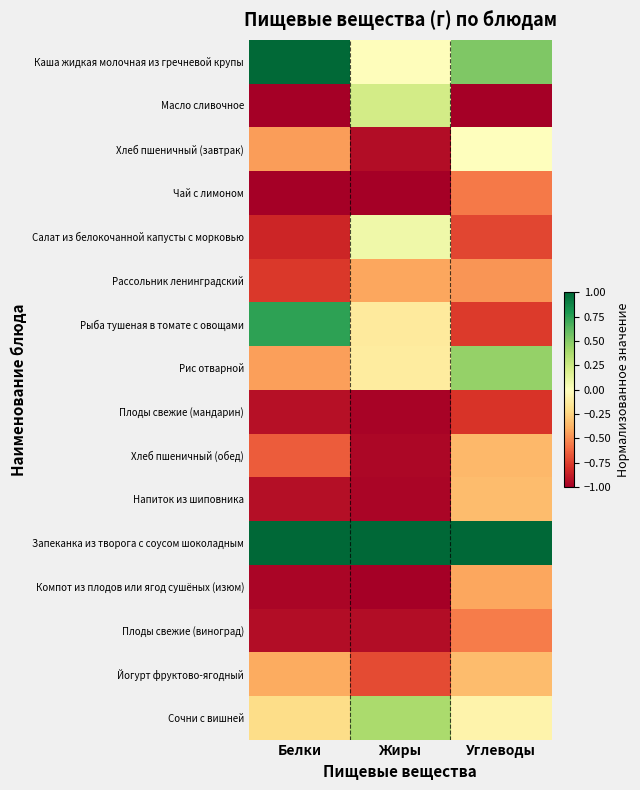

What is the greatest value displayed?

1.0